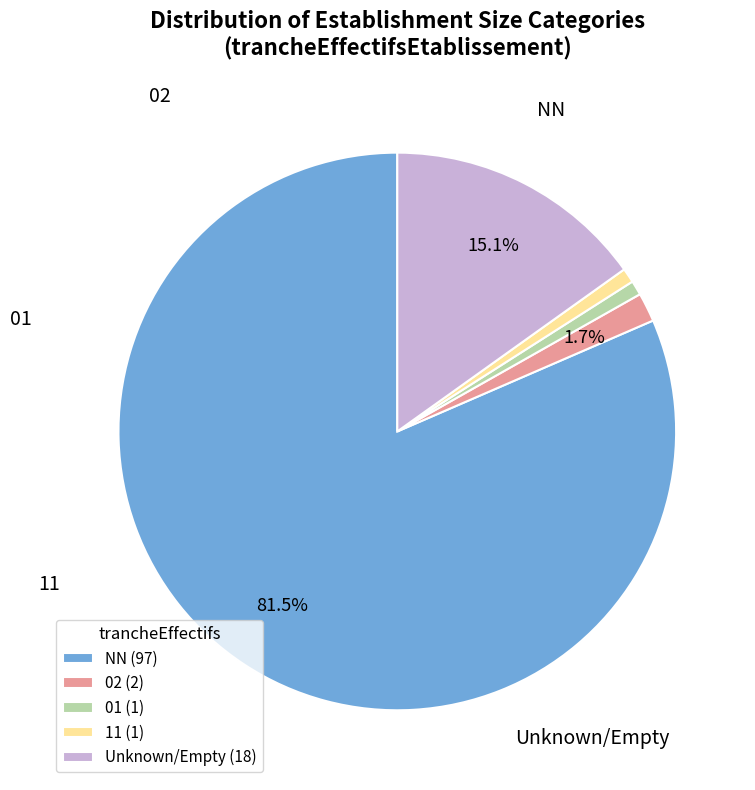

Is the sum of 02 (2) and 01 (1) greater than half?

No